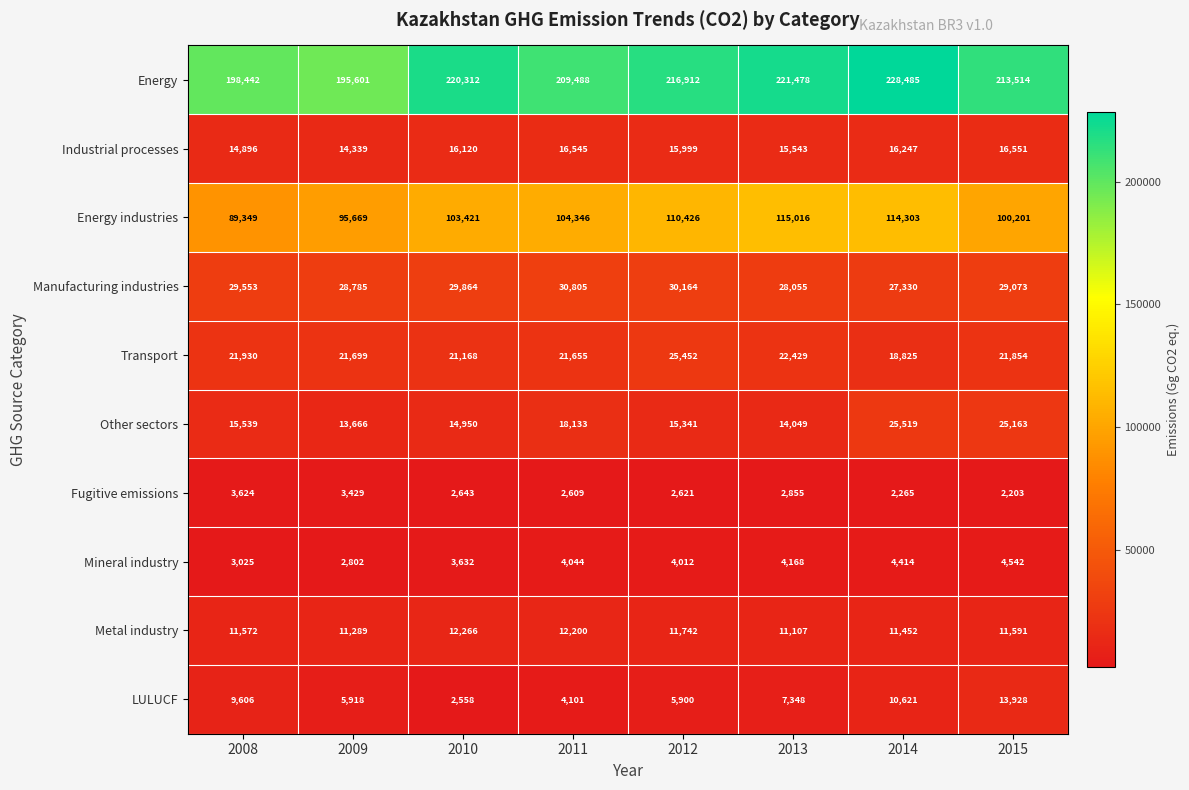

Where is Other sectors nearest to the value 19592?

2011